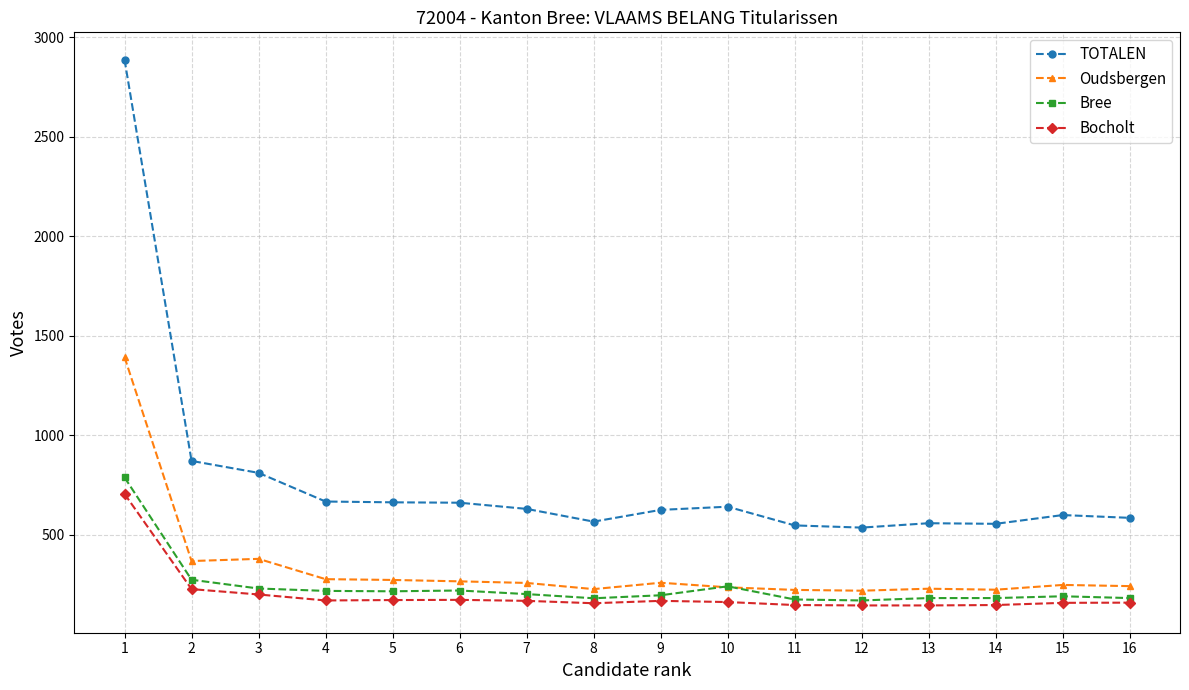

What are all the series names shown in the legend?

TOTALEN, Oudsbergen, Bree, Bocholt